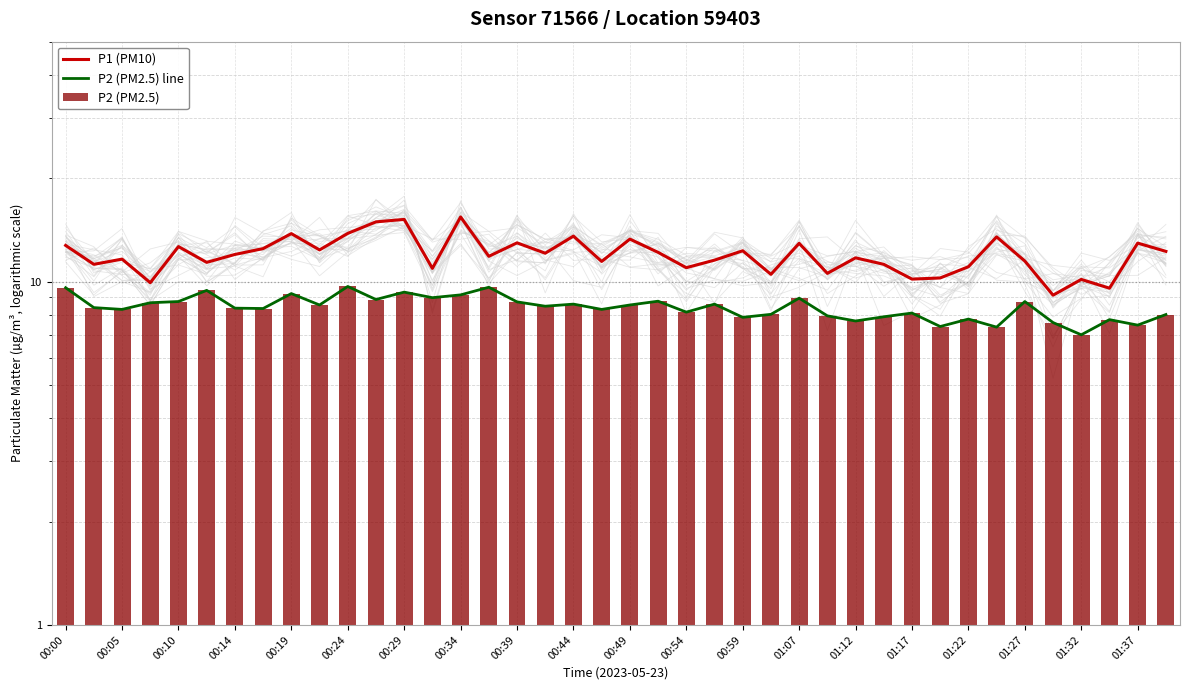

What are all the series names shown in the legend?

P1 (PM10), P2 (PM2.5) line, P2 (PM2.5)